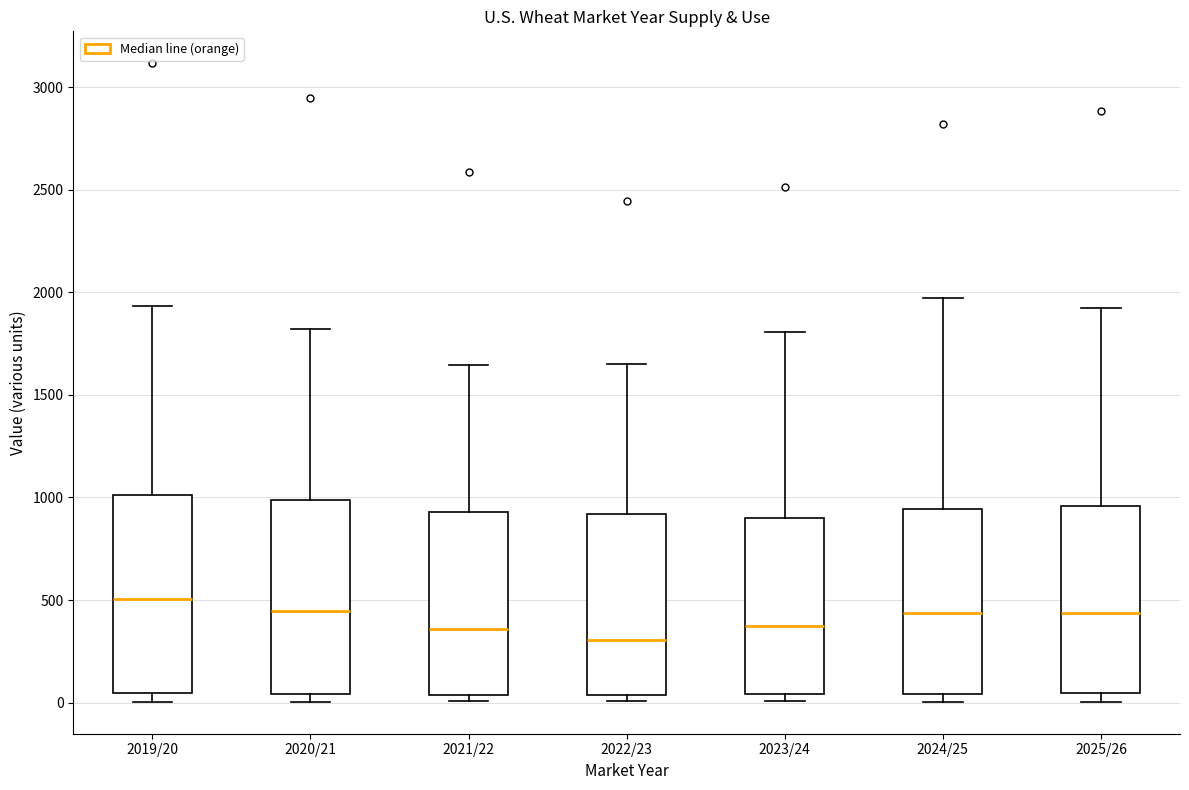

Where does the upper whisker of the box for 2023/24 end on the y-axis? The values are not printed on the chart, so give them approximately, as read against the axis.

1800